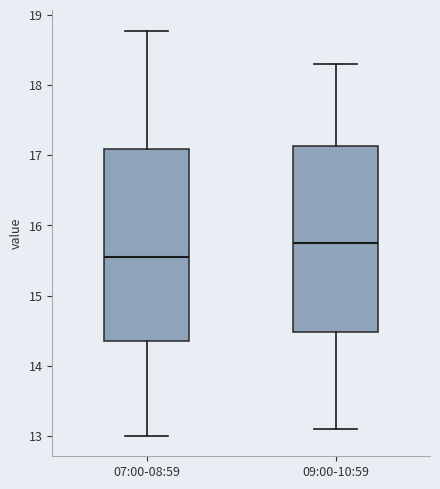

Reading left to right, read every box against the y-axis: the position of its median line, the range the box covers, and the ends of its whiskers. The values are not printed on the chart, so give them approximately, as read against the axis.

07:00-08:59: median 15.6, box 14.4 to 17.1, whiskers 13.0 to 18.8
09:00-10:59: median 15.8, box 14.5 to 17.1, whiskers 13.1 to 18.3